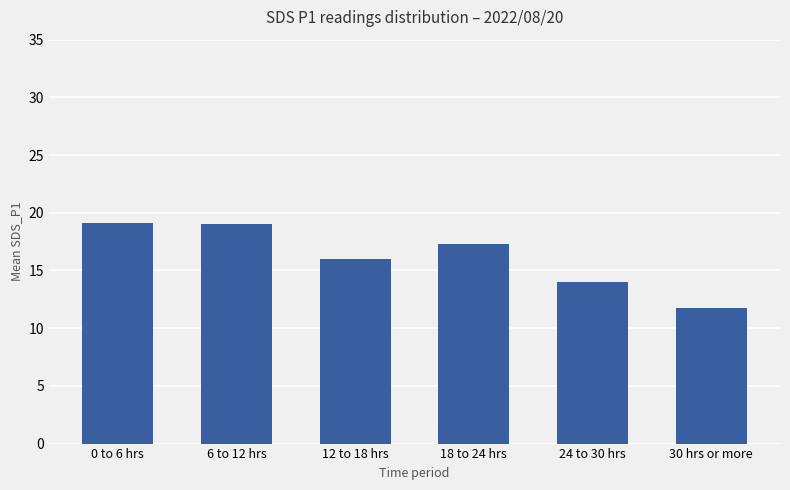

What is the label of the 6th bar from the left?

30 hrs or more